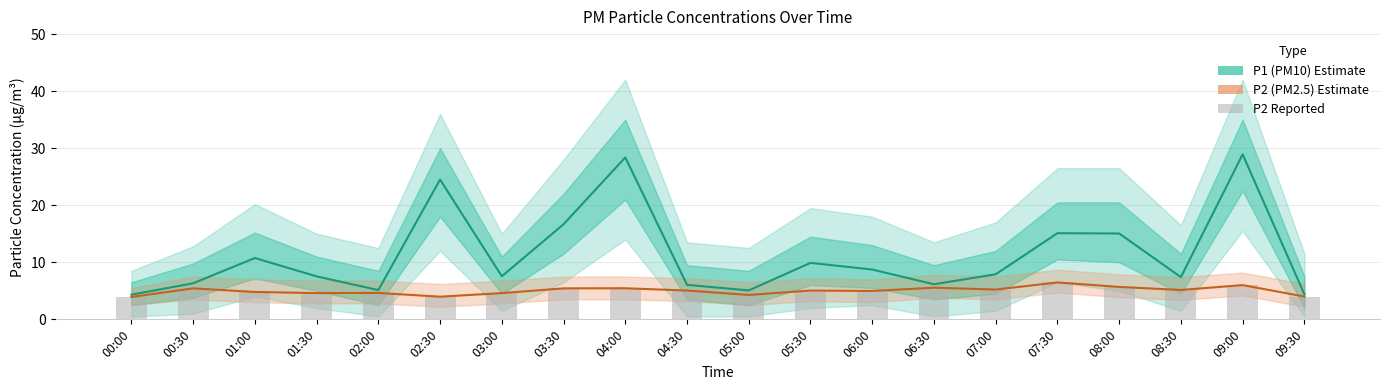

How many values in the P2 (PM2.5) series exceed 5?

11